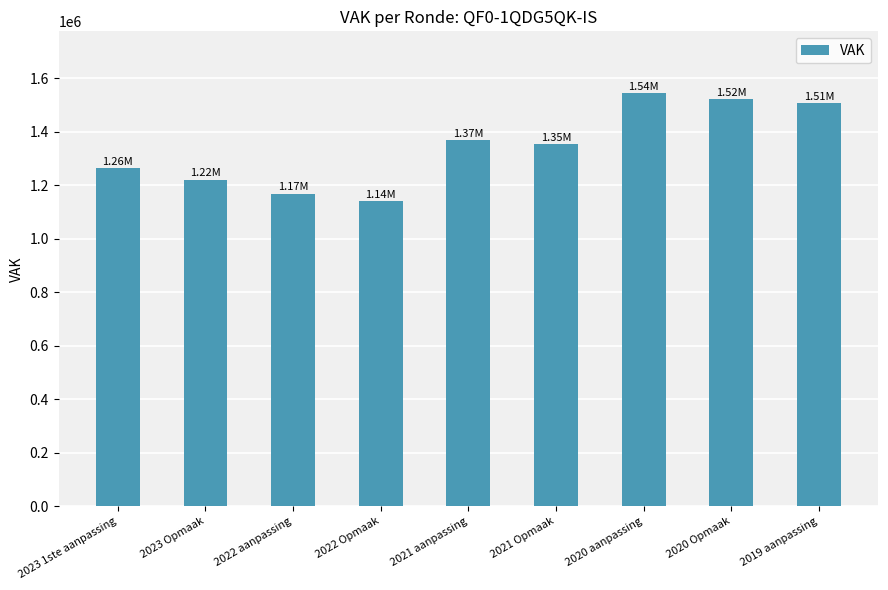

What is the change in value from 2020 aanpassing to 2020 Opmaak?

-22164